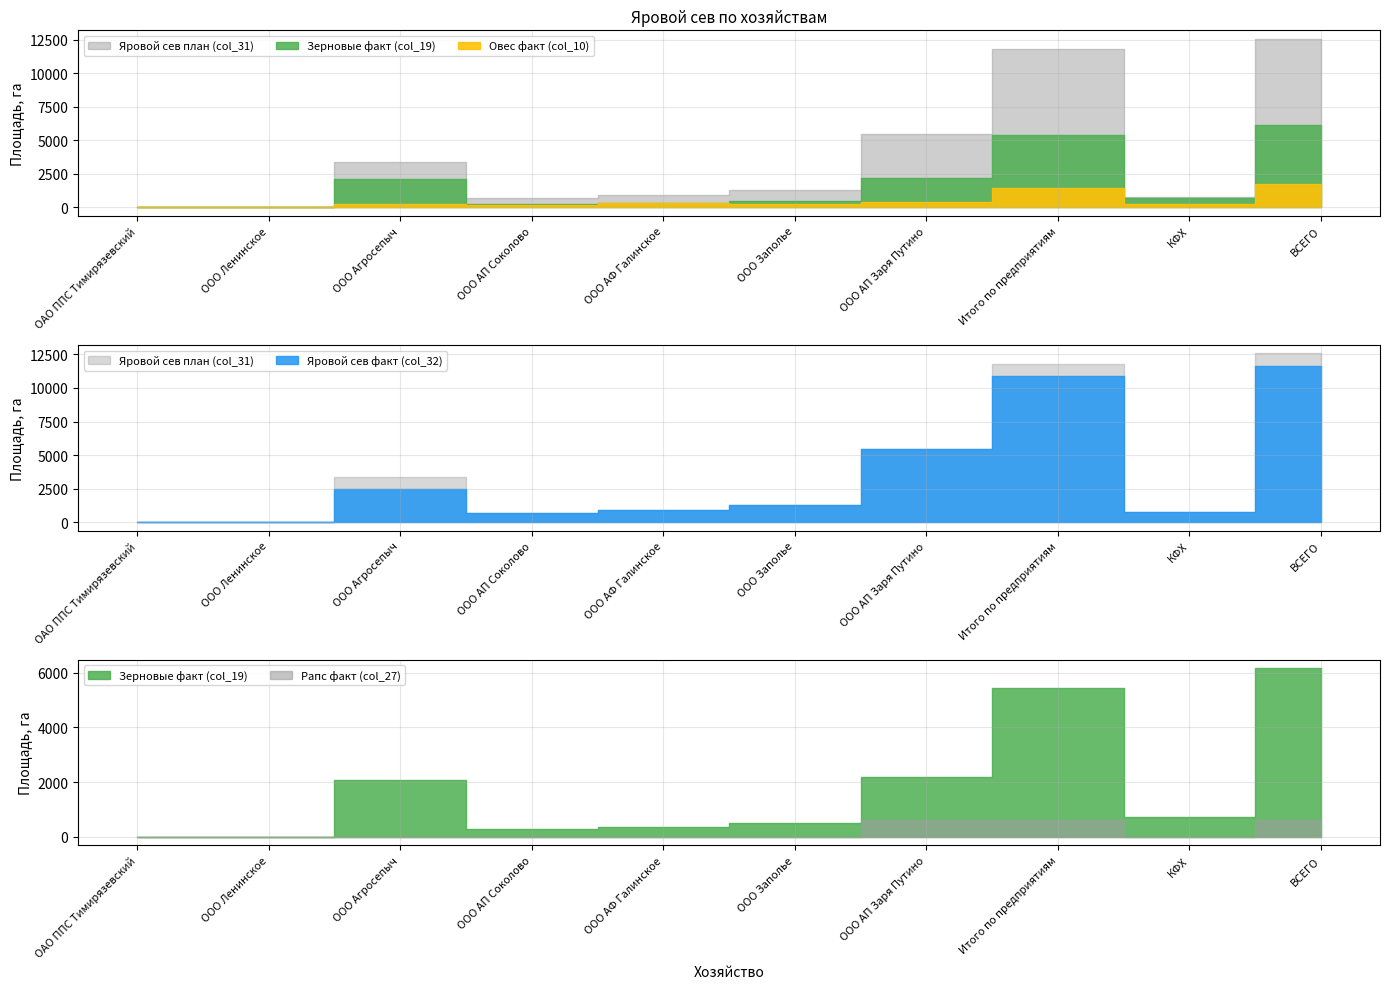

What is the difference between the Яровой сев факт (col_32) values at ВСЕГО and ООО АФ Галинское?

10728.5